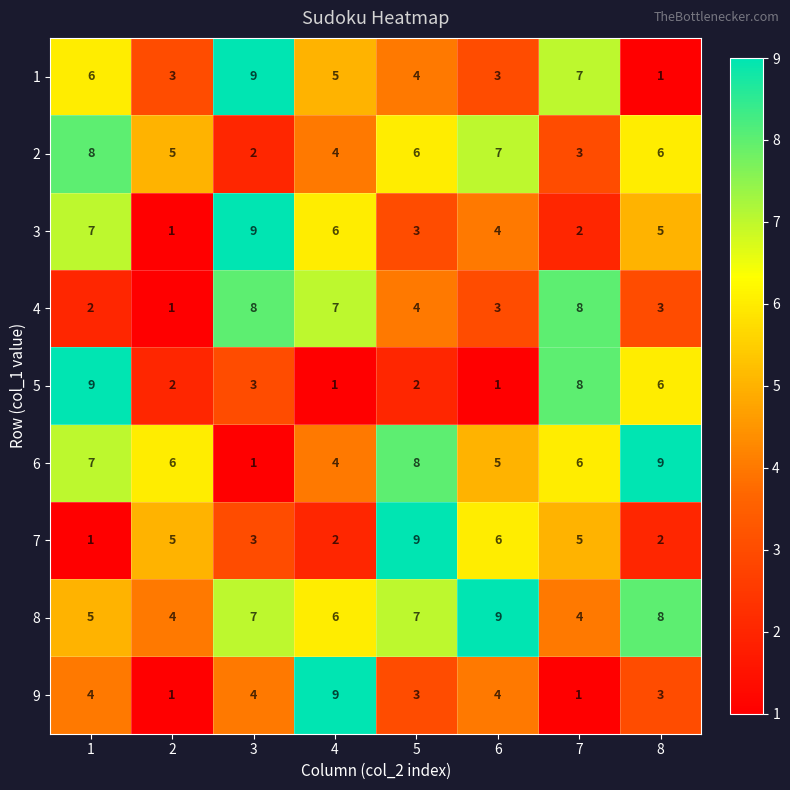

What is the difference between the maximum and minimum values in the 8 series?

5